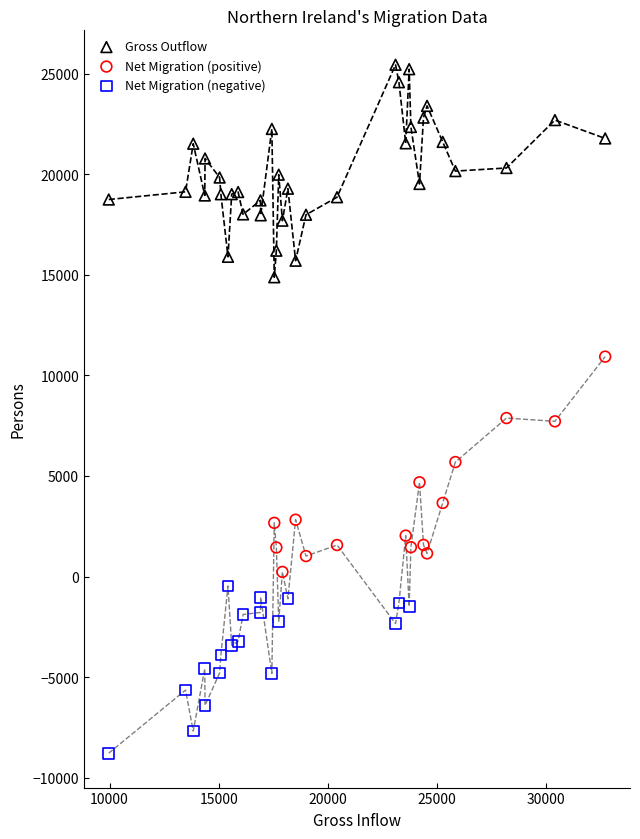

Which series reaches the maximum Y coordinate?

Gross Outflow